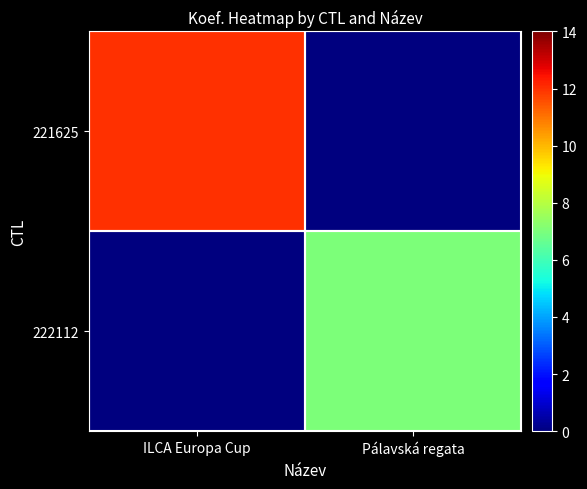

Between ILCA Europa Cup and Pálavská regata, which is larger?

ILCA Europa Cup